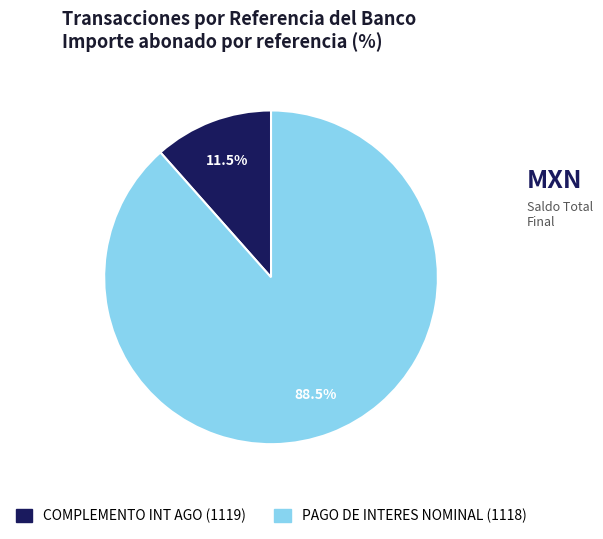

Is there any slice that represents more than half of the pie?

Yes